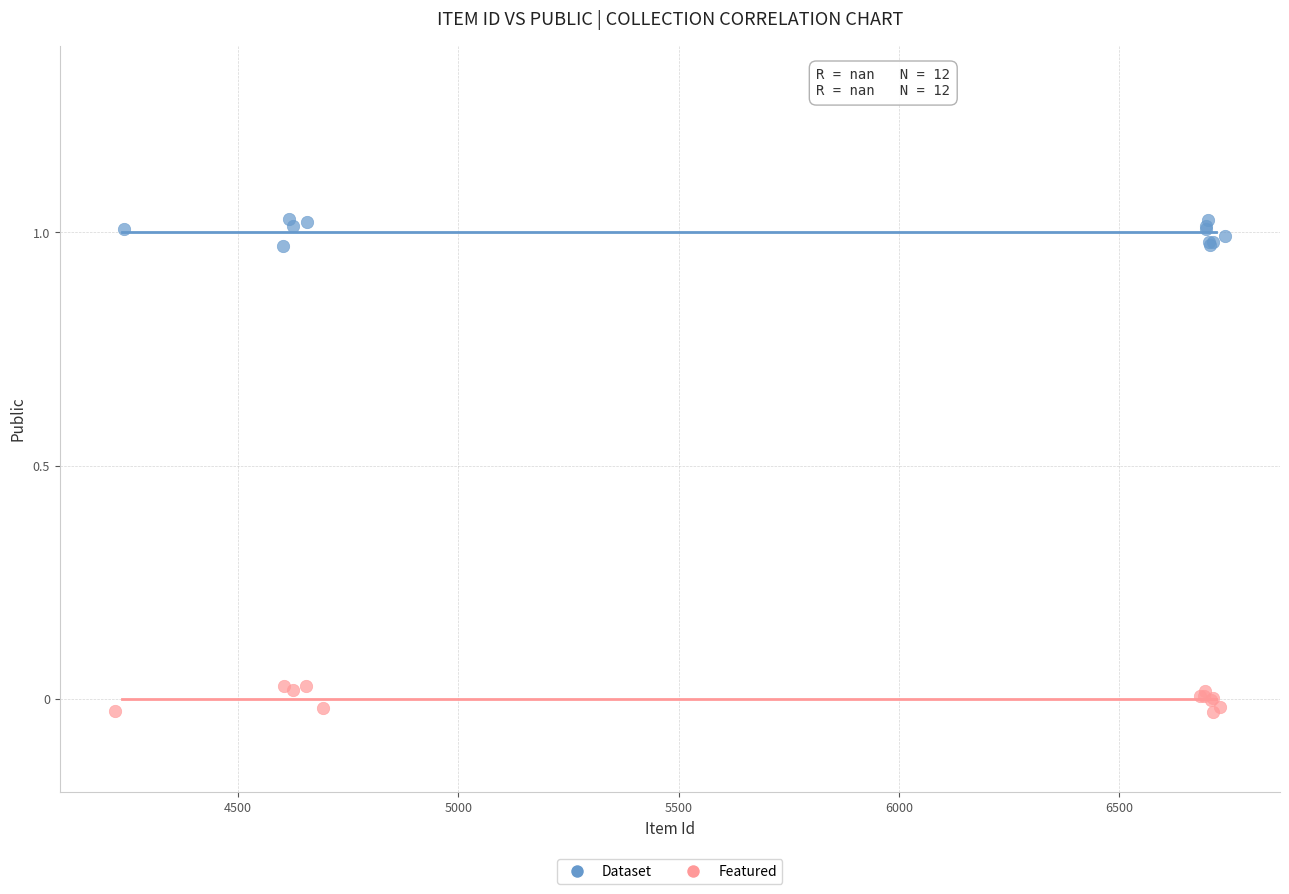

Which series reaches the maximum Y coordinate?

Dataset